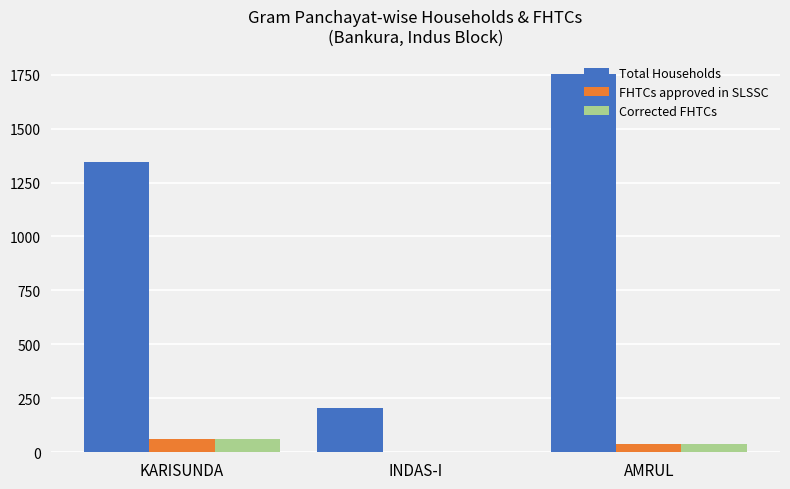

Which series changed the most between KARISUNDA and AMRUL?

Total Households